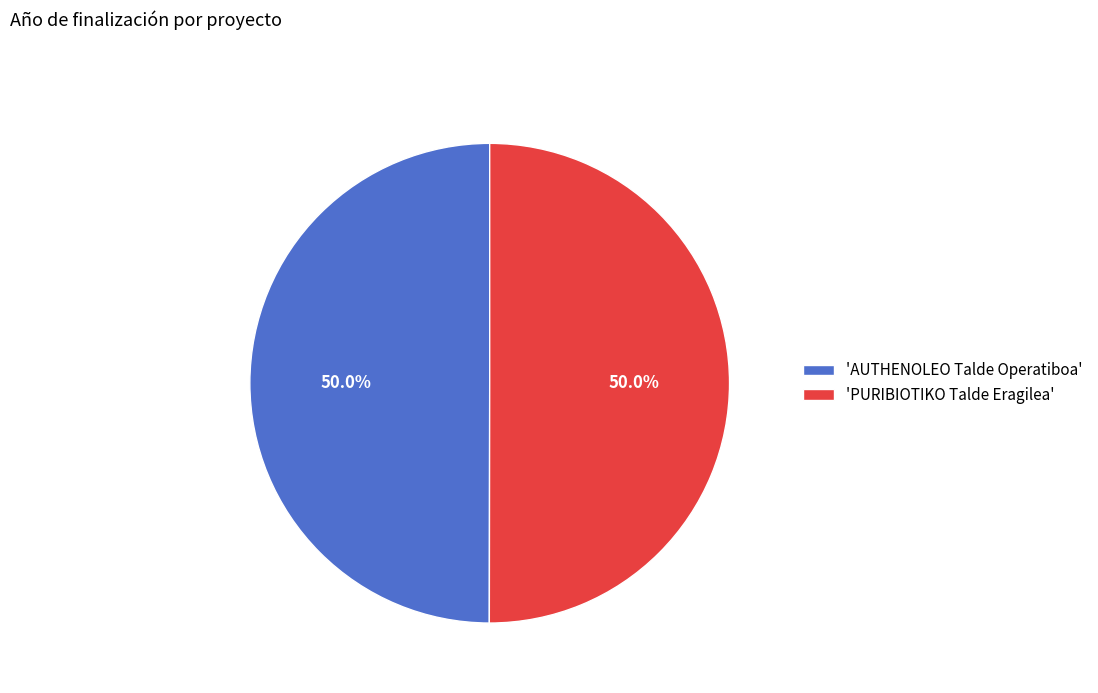

Do 'PURIBIOTIKO Talde Eragilea' and 'AUTHENOLEO Talde Operatiboa' together represent more than half of the pie?

Yes